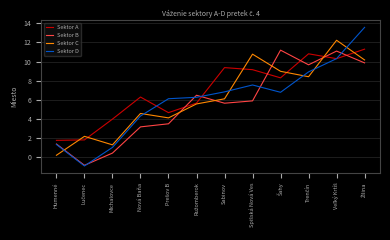

How many distinct data groups are displayed?

4